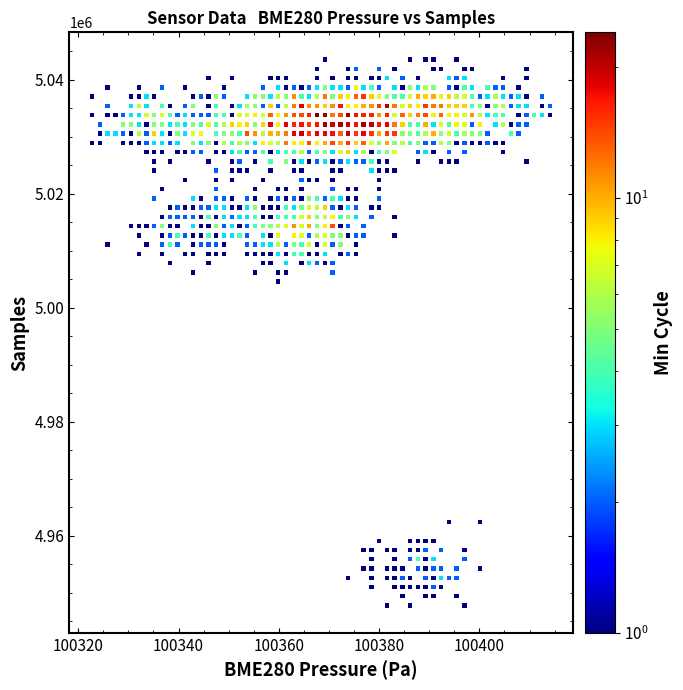

What is the range of X values (max minus min)?

91.3